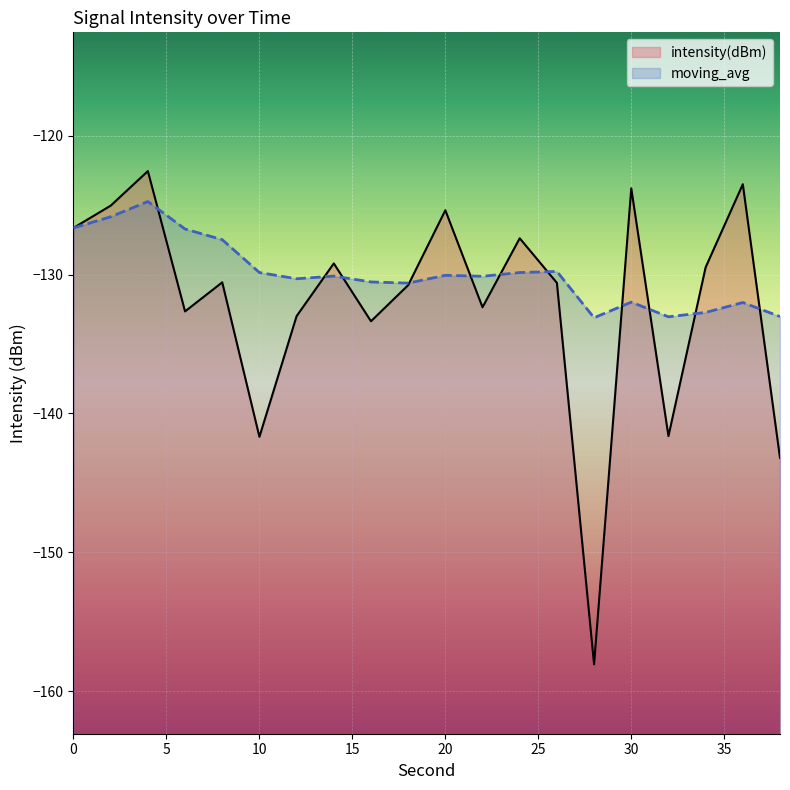

Reading left to right, what are all the values shown in this chart?

intensity(dBm): -126.6	-125.0	-122.5	-132.6	-130.6	-141.7	-133.0	-129.2	-133.4	-130.8	-125.4	-132.3	-127.4	-130.6	-158.1	-123.8	-141.6	-129.5	-123.5	-143.2
moving_avg: -126.6	-125.8	-124.7	-126.7	-127.5	-129.8	-130.3	-130.1	-130.5	-130.6	-130.0	-130.1	-129.8	-129.8	-133.1	-132.0	-133.0	-132.7	-132.0	-133.0